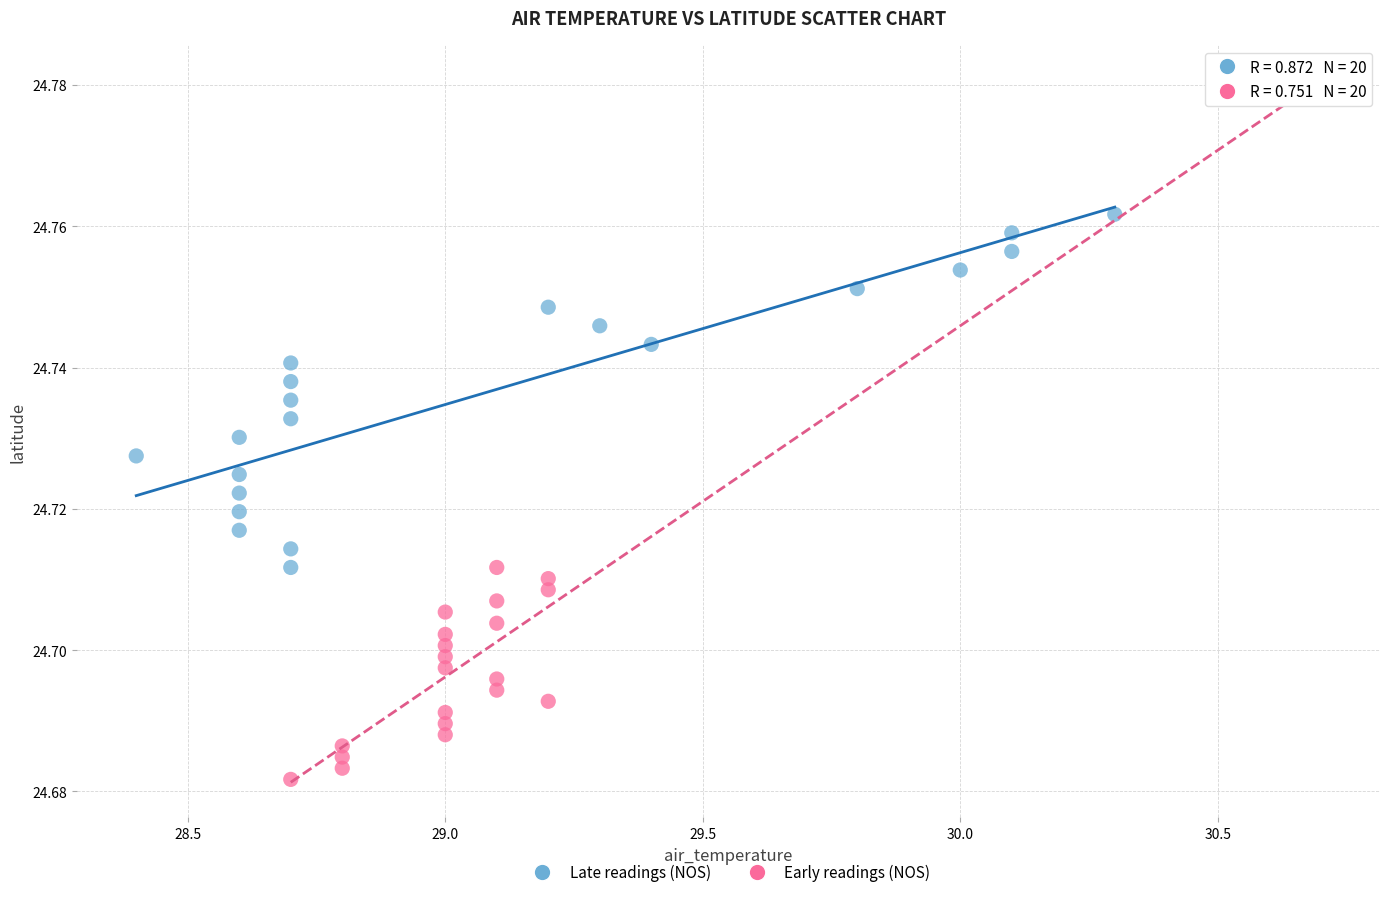

Which series contains the lowest Y value?

Early readings (NOS)